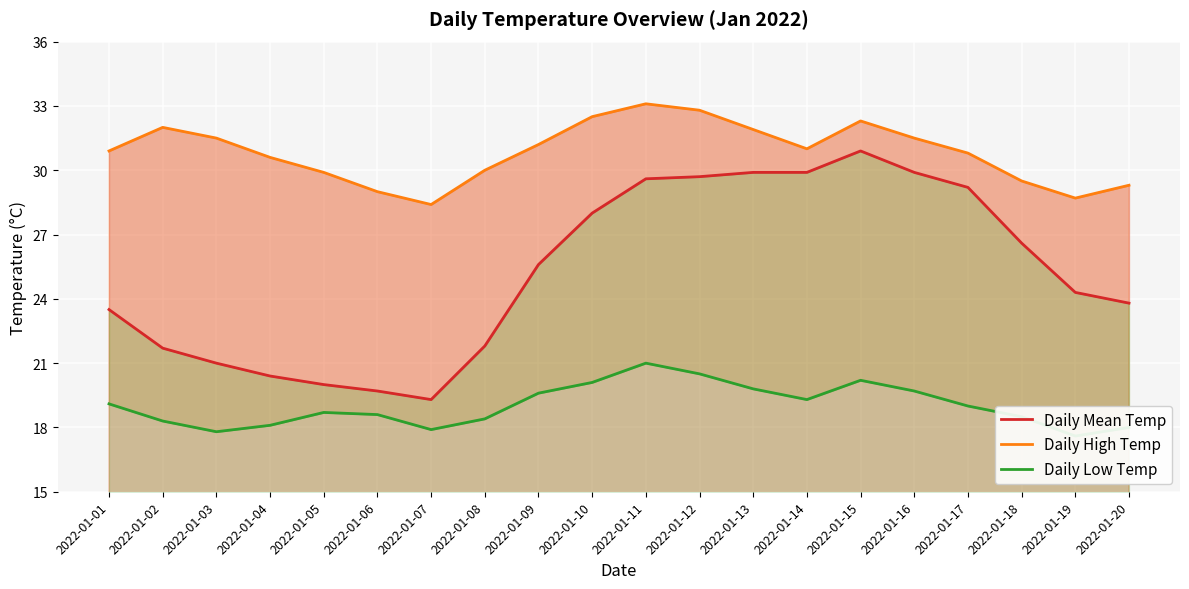

The value of Daily Mean Temp at 2022-01-16 is 43.2. True or false?

False